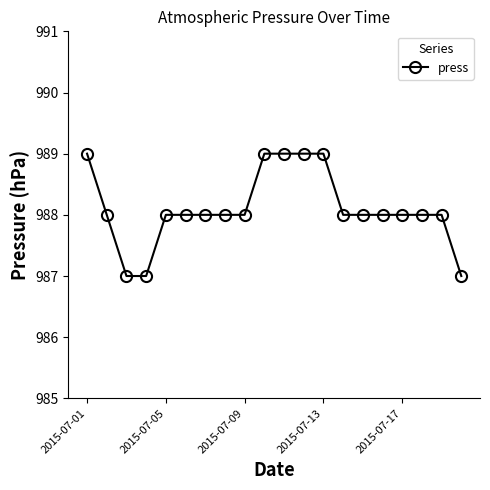

What is the average value?

988